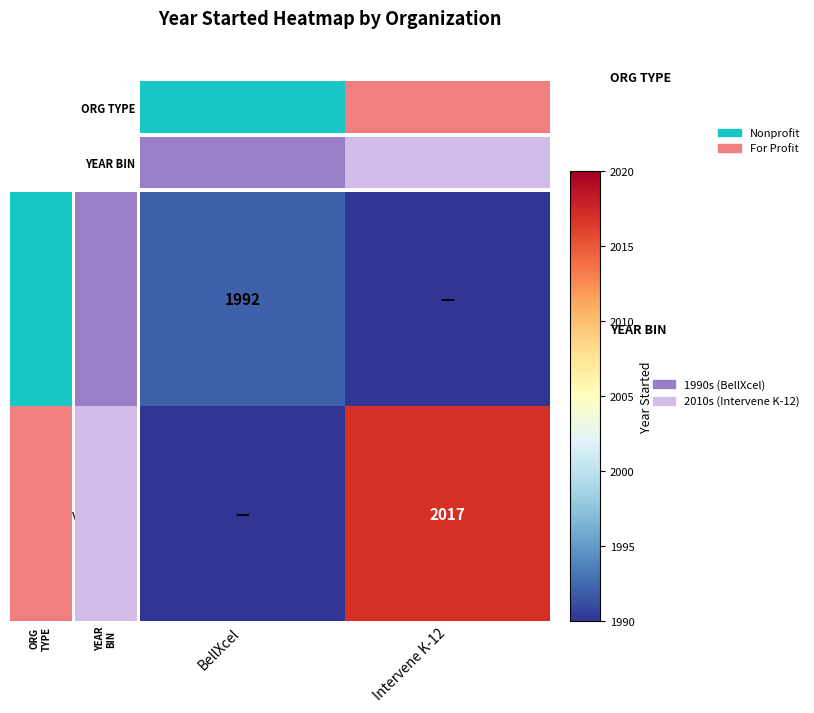

Count the number of categories in the chart.

2